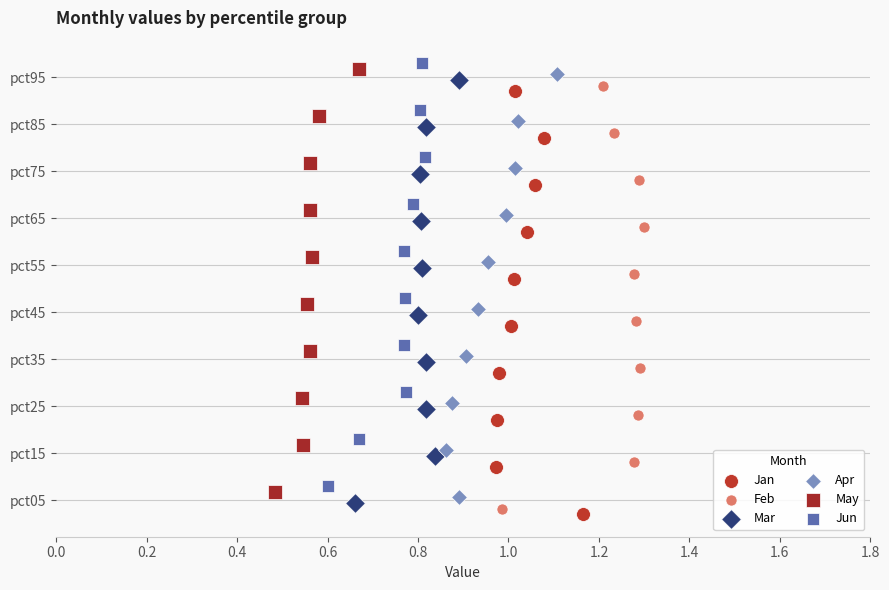

What are all the series names shown in the legend?

Jan, Feb, Mar, Apr, May, Jun